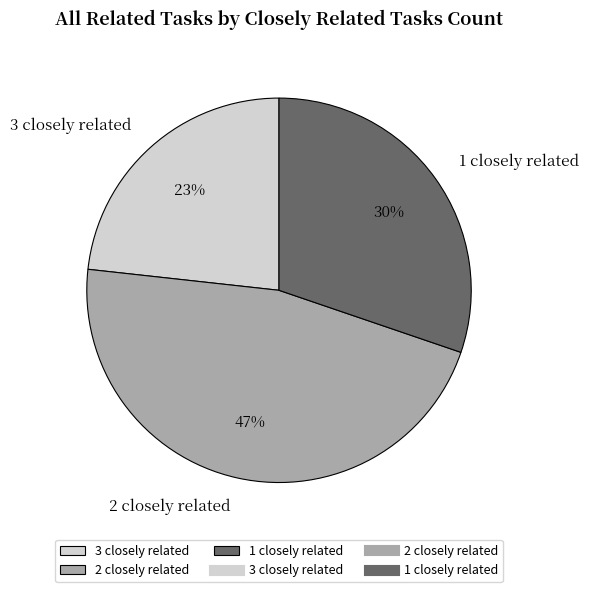

Rank the categories by value from highest to lowest.

2 closely related, 1 closely related, 3 closely related